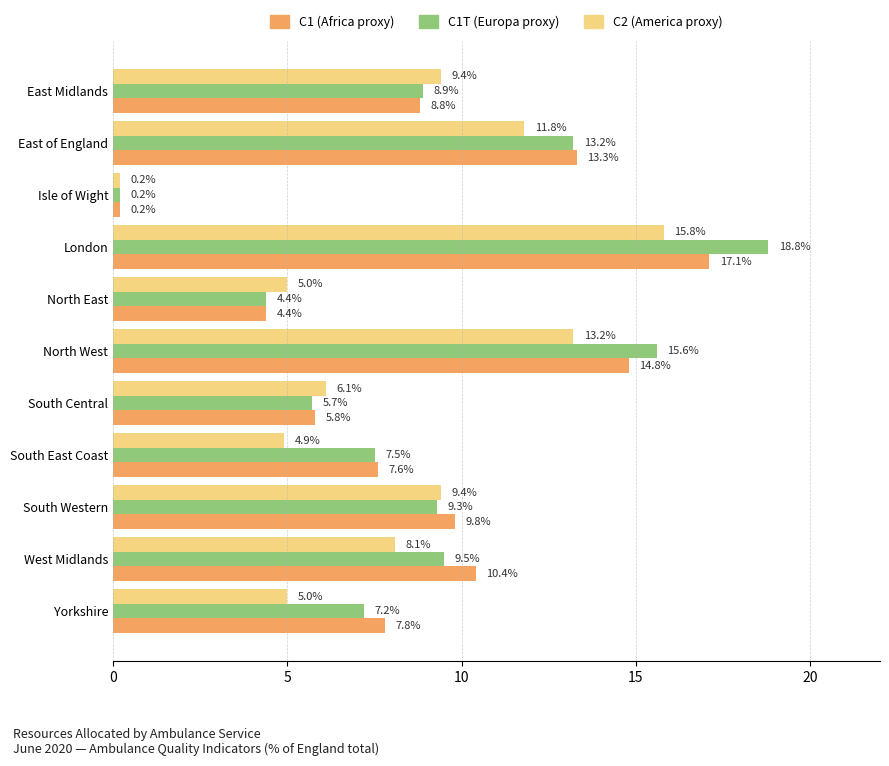

Which series has the largest total across all categories?

C1T (Europa proxy)